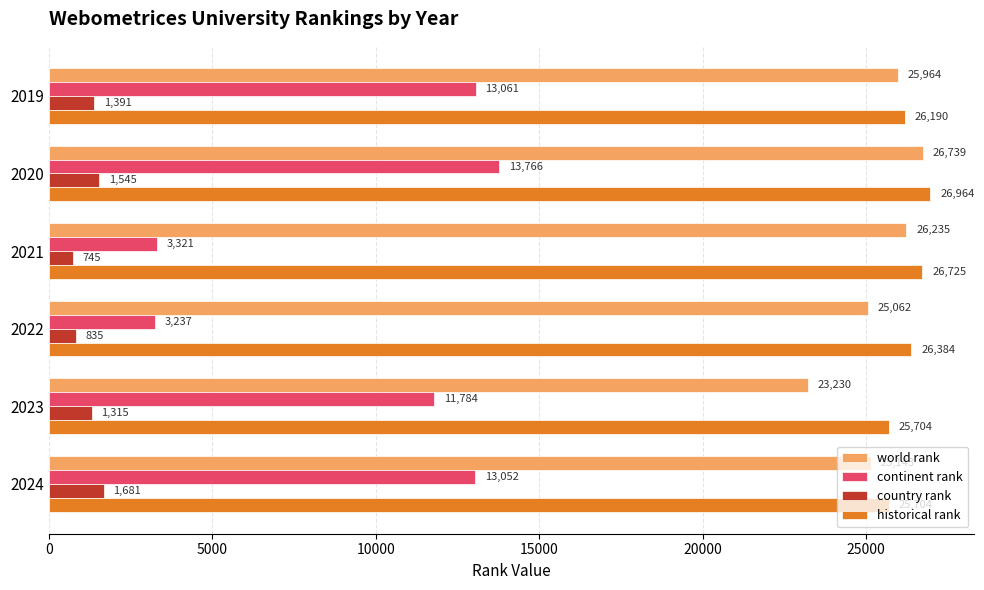

What is the maximum value shown in the chart?

26964